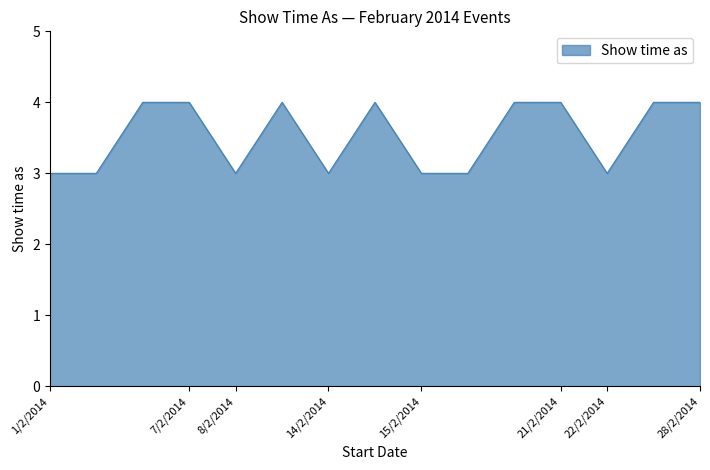

What is the minimum value shown in the chart?

3